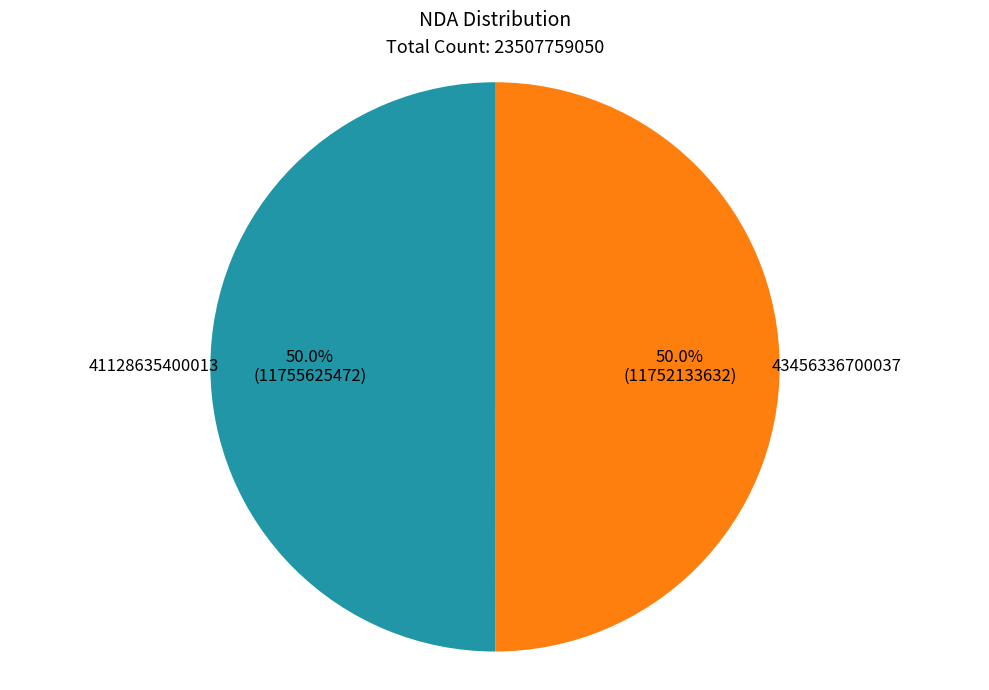

How many slices are in this pie chart?

2